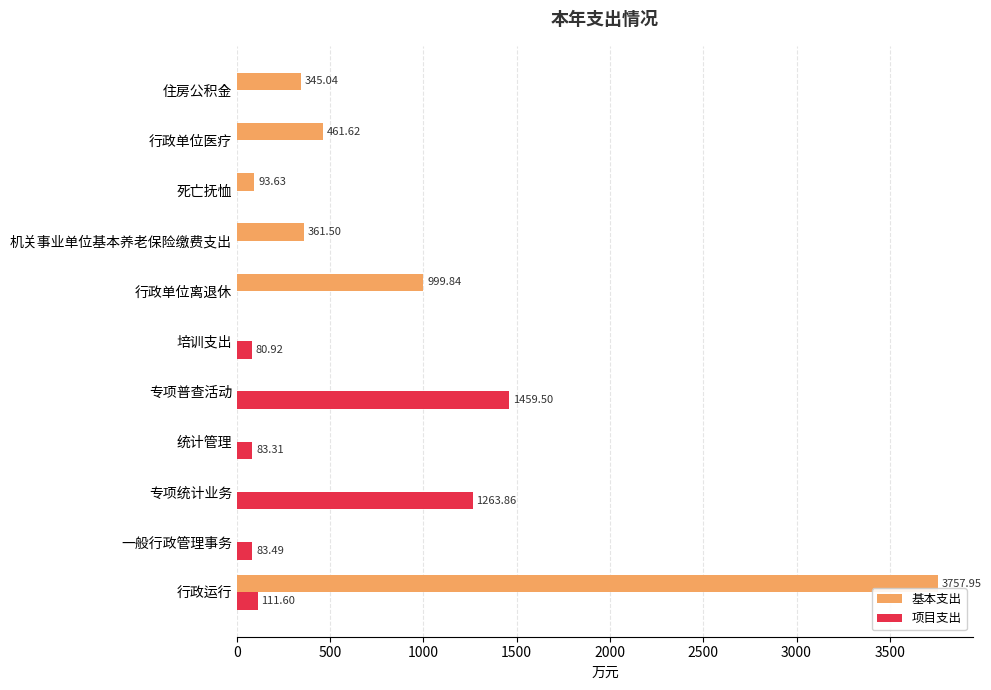

At which label is 基本支出 closest to 1878?

行政单位离退休